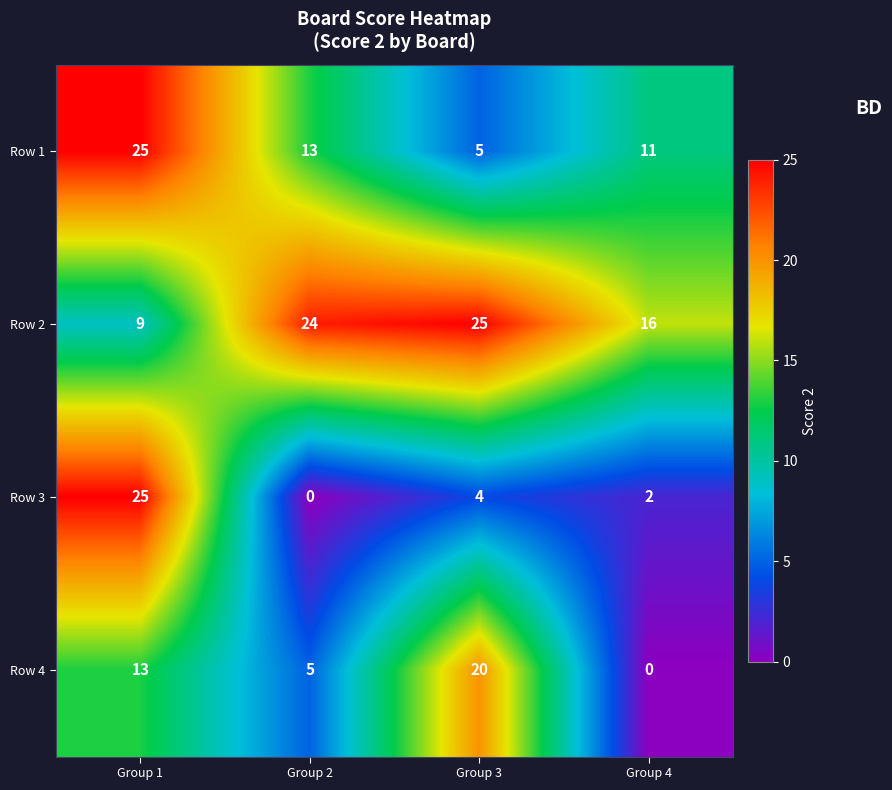

The value of Row 1 at Group 2 is 13. True or false?

True